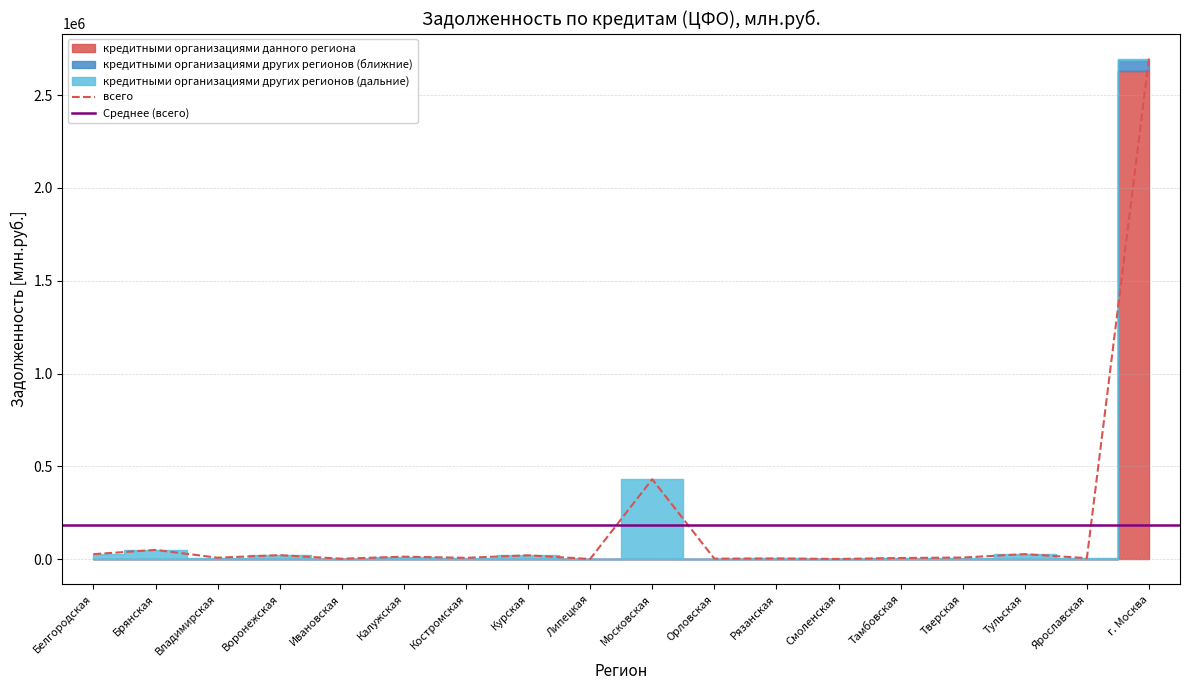

Where is всего nearest to the value 1348746?

Московская